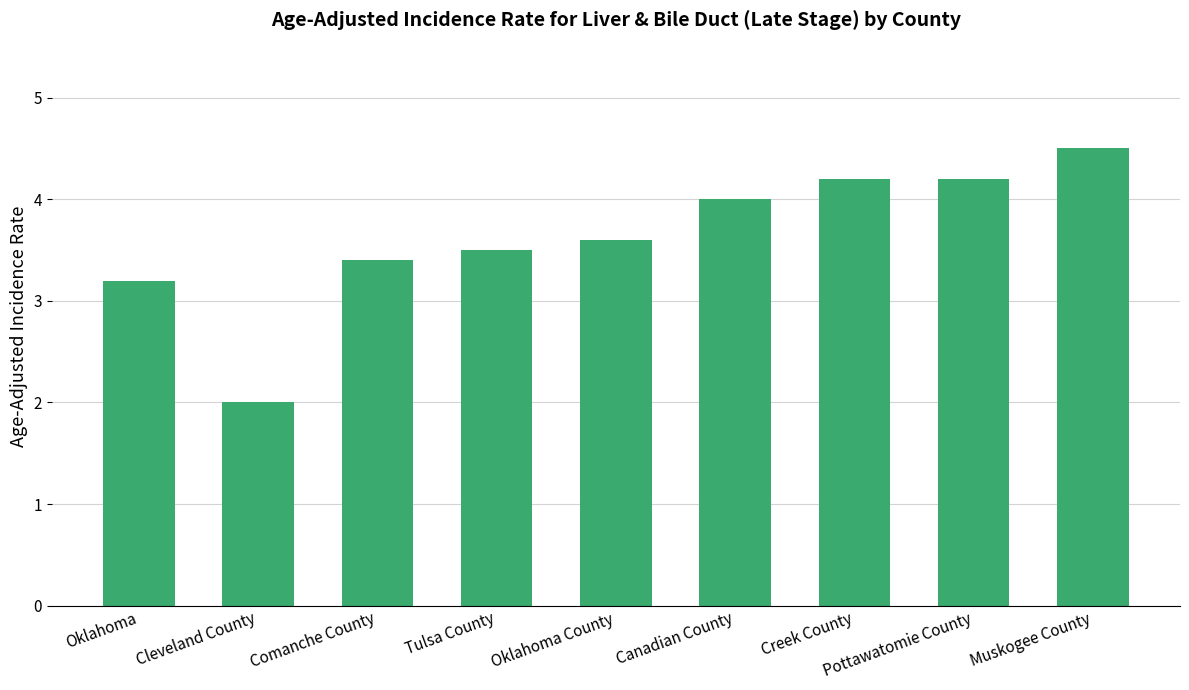

What is the value of the 3rd bar from the left?

3.4